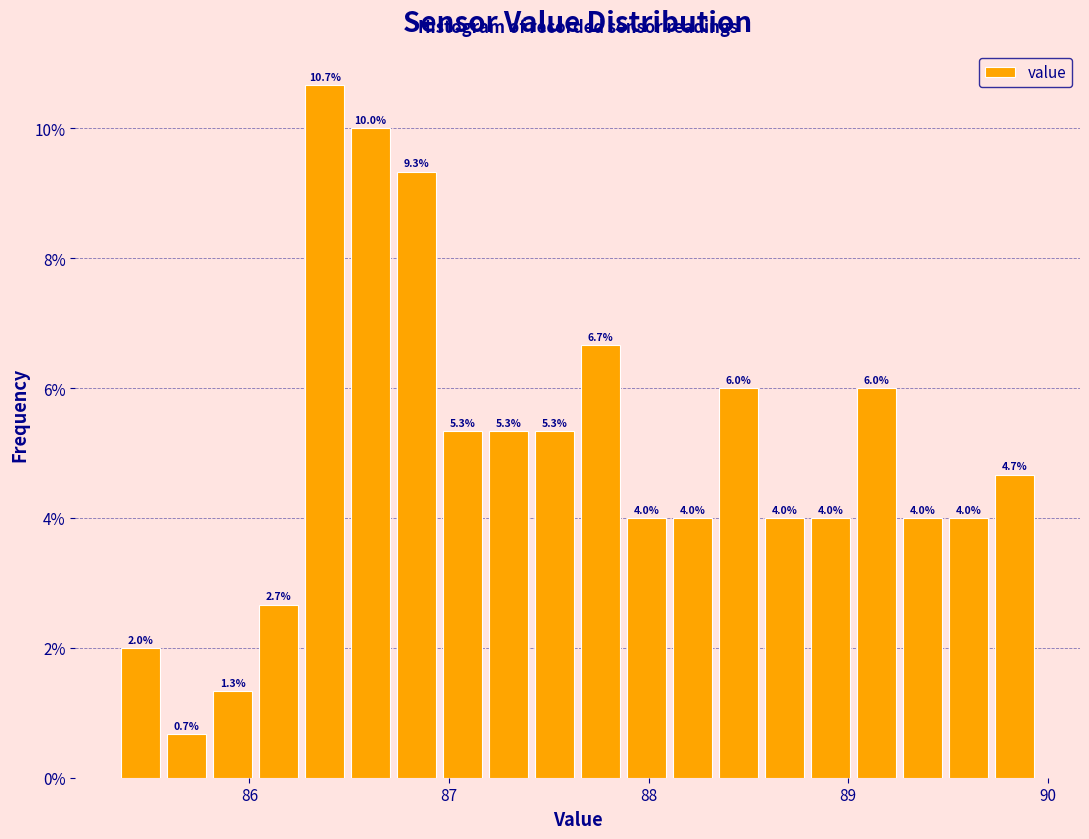

Around what value on the x-axis is the tallest bar? Give the approximate position of its centre, as read against the axis.

86.4